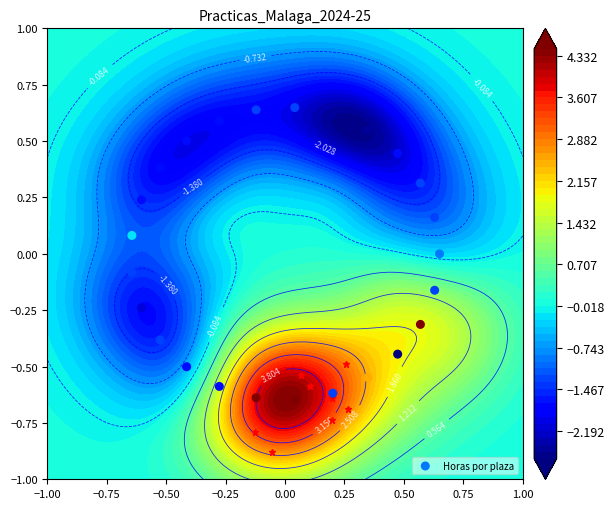

How many positive values are there?

12